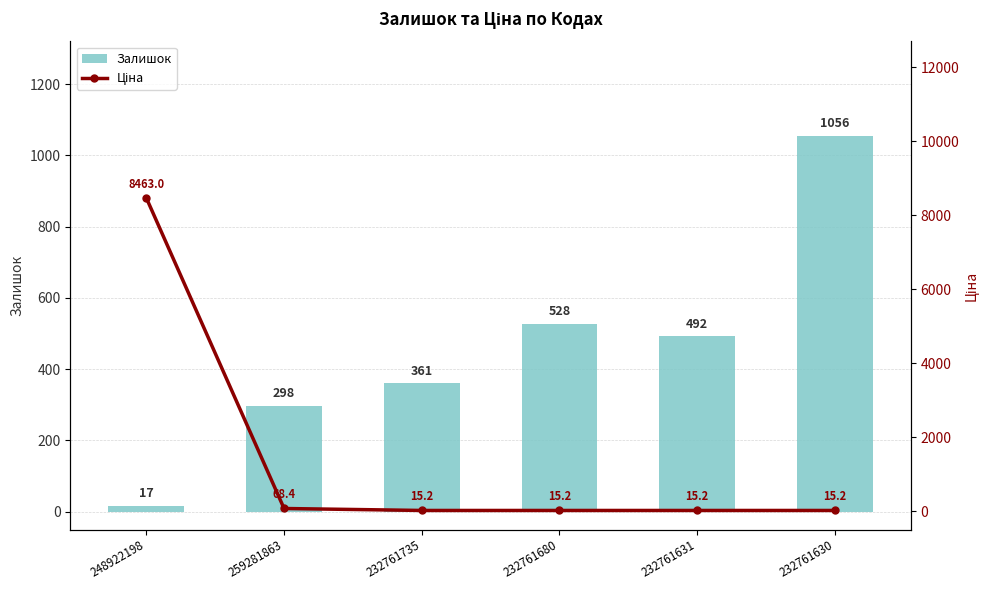

Which series has the widest spread of values?

Ціна